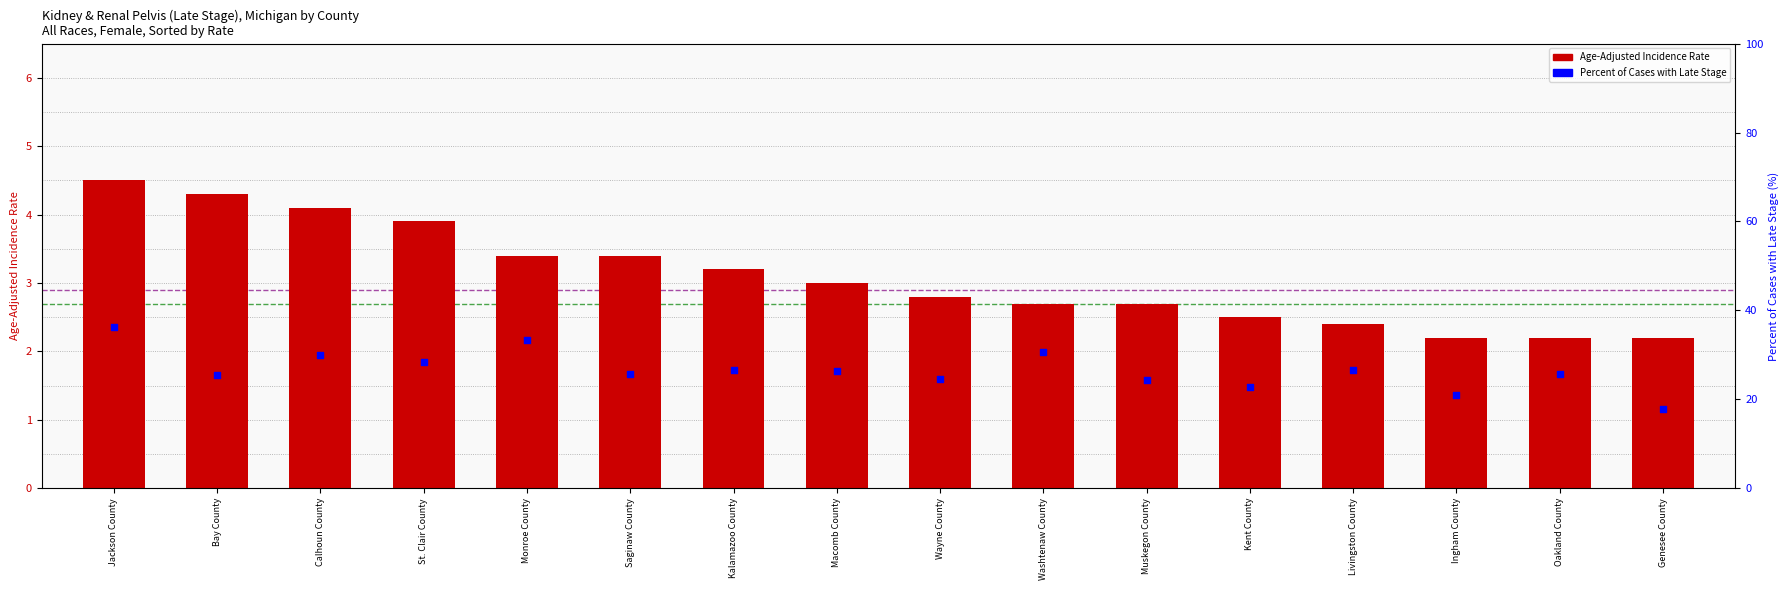

At how many categories does at least one series exceed 17?

16